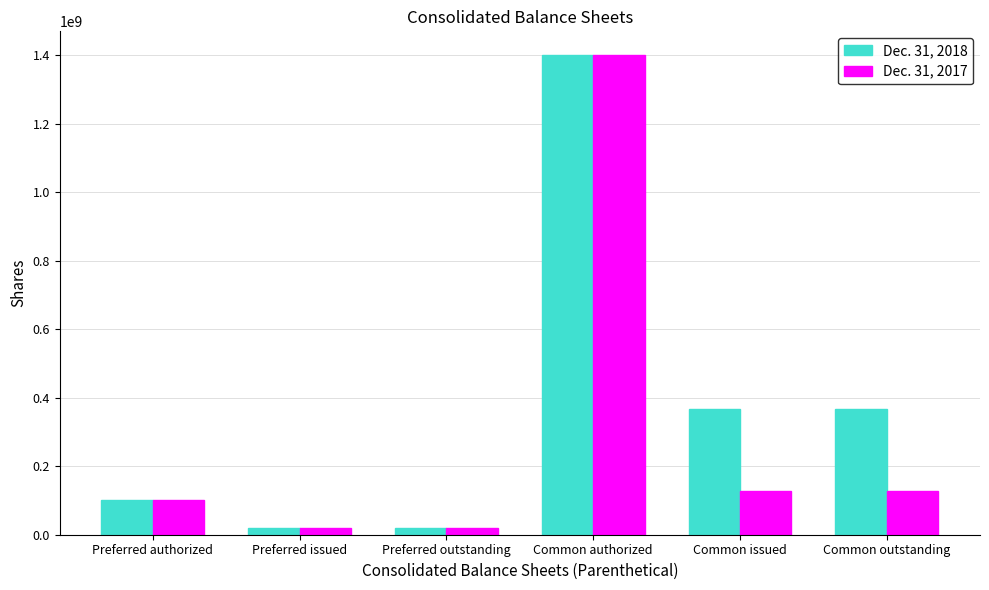

What is the value of the Dec. 31, 2017 bar at the 4th from the left?

1400000000